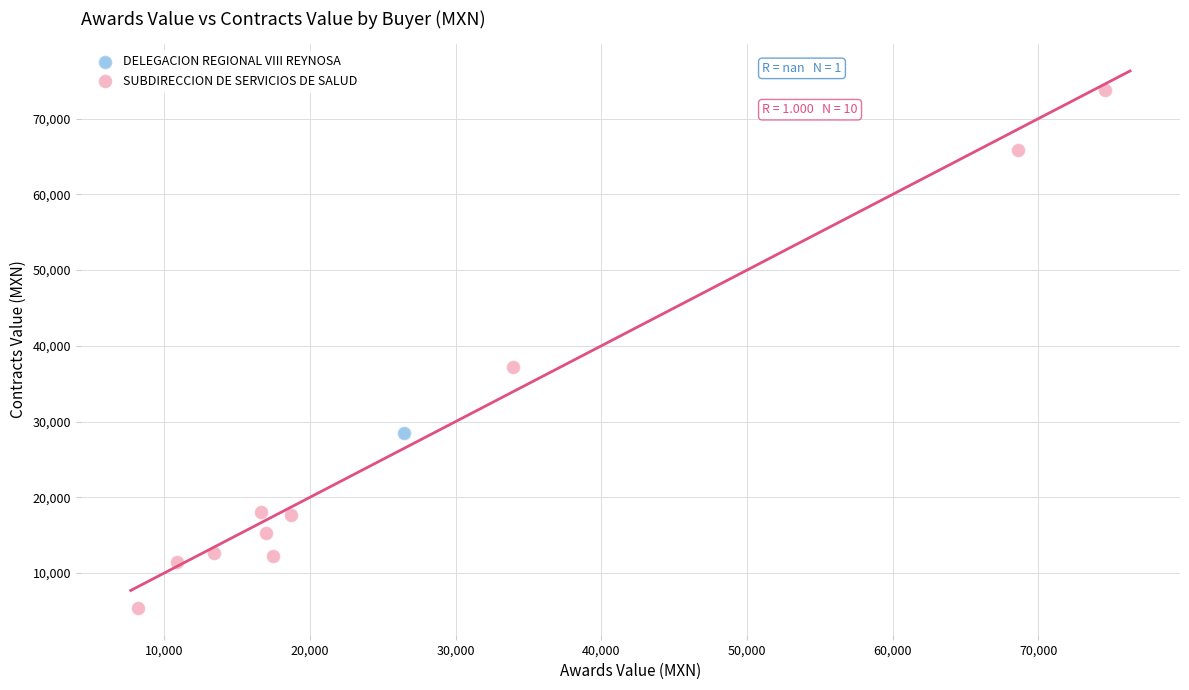

What are all the series names shown in the legend?

DELEGACION REGIONAL VIII REYNOSA, SUBDIRECCION DE SERVICIOS DE SALUD